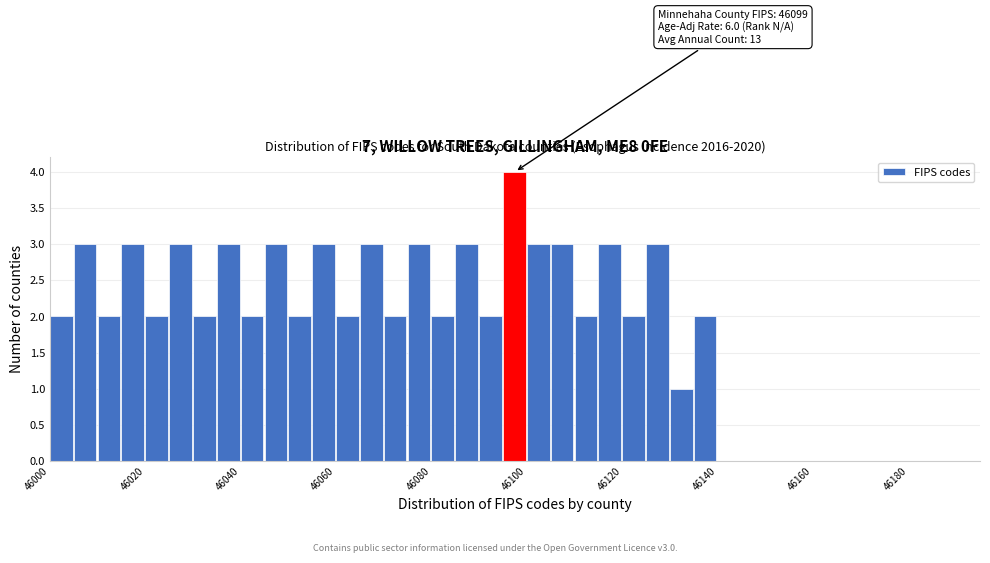

Around what value on the x-axis is the tallest bar? Give the approximate position of its centre, as read against the axis.

46098